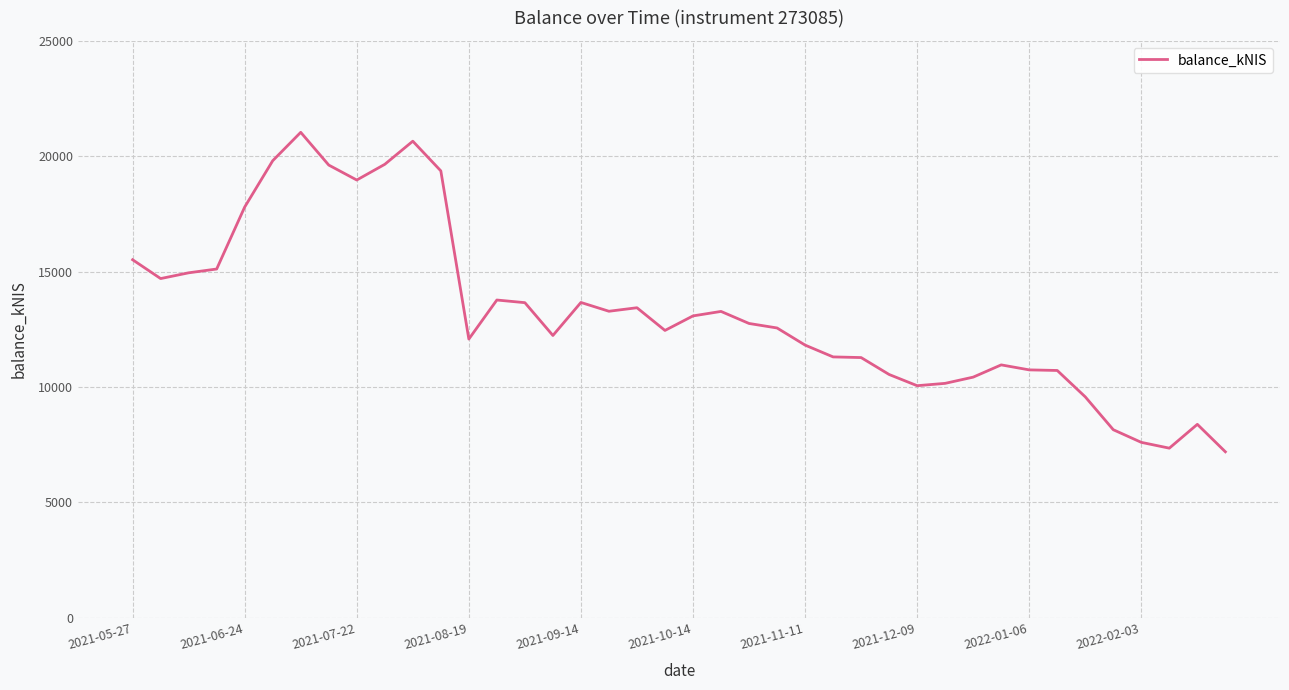

Does the chart have visible grid lines?

Yes